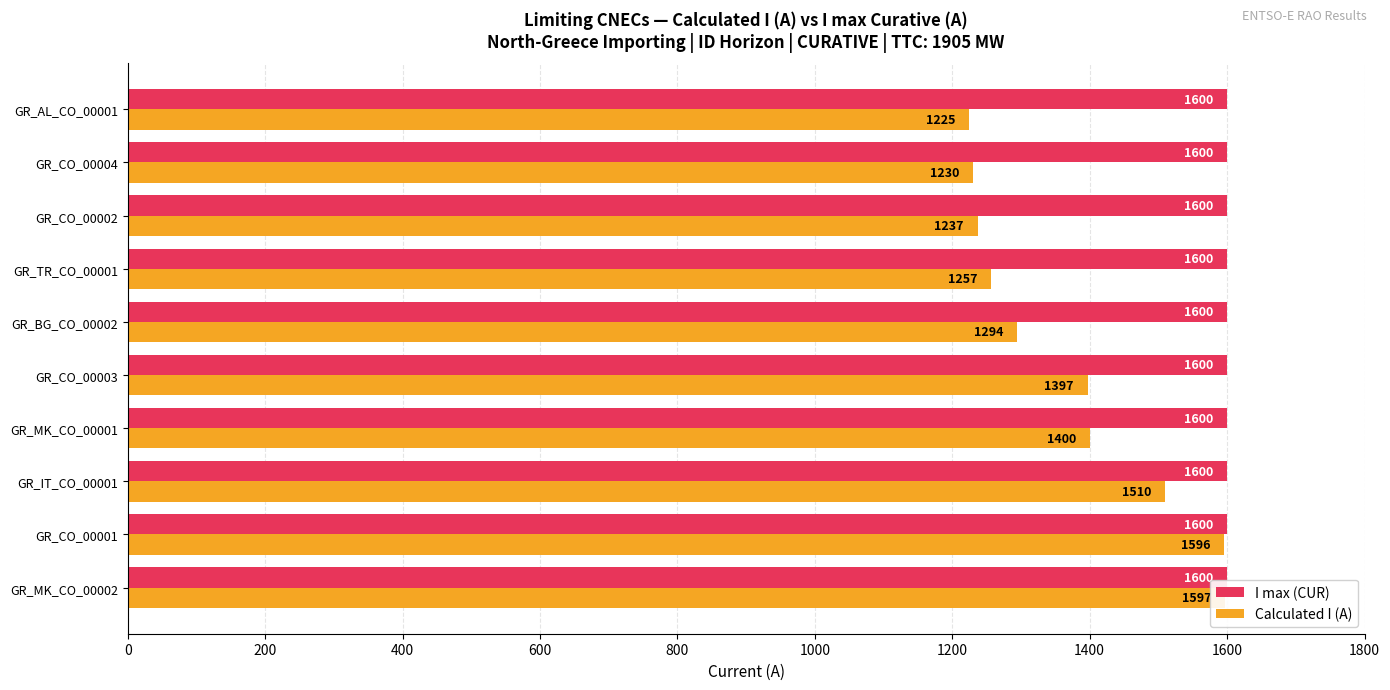

Does the chart contain stacked bars?

No